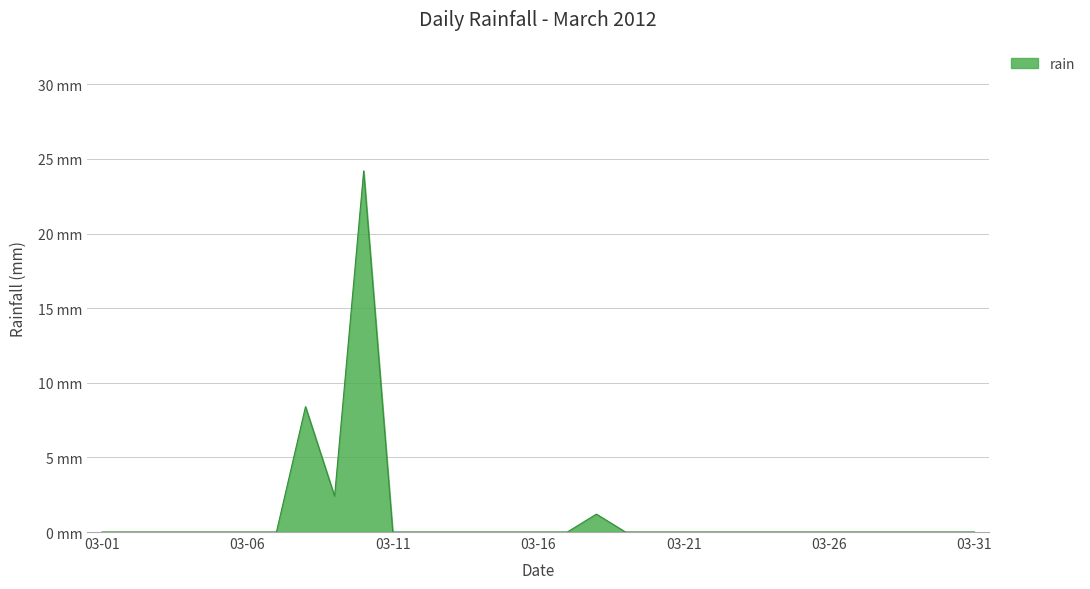

Does the chart display data point markers on the line(s)?

No